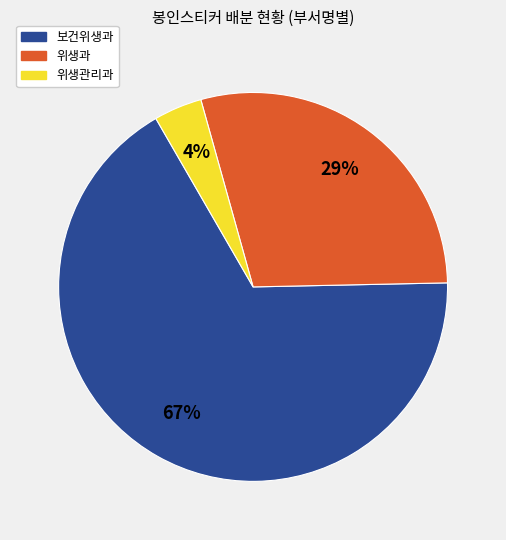

How many segments does this pie chart have?

3